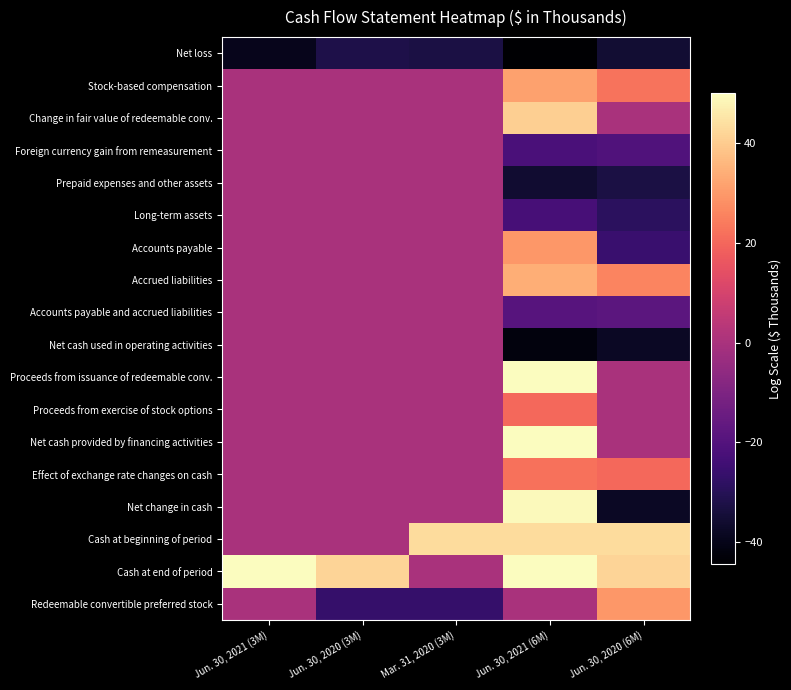

Reading right to left, extract all data points from this chart.

Net loss: Jun. 30, 2020 (6M)=-35.5	Jun. 30, 2021 (6M)=-44.4	Mar. 31, 2020 (3M)=-32.8	Jun. 30, 2020 (3M)=-32.1	Jun. 30, 2021 (3M)=-39.4
Stock-based compensation: Jun. 30, 2020 (6M)=22.7	Jun. 30, 2021 (6M)=31.3	Mar. 31, 2020 (3M)=0.0	Jun. 30, 2020 (3M)=0.0	Jun. 30, 2021 (3M)=0.0
Change in fair value of redeemable conv.: Jun. 30, 2020 (6M)=0.0	Jun. 30, 2021 (6M)=40.7	Mar. 31, 2020 (3M)=0.0	Jun. 30, 2020 (3M)=0.0	Jun. 30, 2021 (3M)=0.0
Foreign currency gain from remeasurement: Jun. 30, 2020 (6M)=-20.5	Jun. 30, 2021 (6M)=-22.2	Mar. 31, 2020 (3M)=0.0	Jun. 30, 2020 (3M)=0.0	Jun. 30, 2021 (3M)=0.0
Prepaid expenses and other assets: Jun. 30, 2020 (6M)=-32.6	Jun. 30, 2021 (6M)=-35.8	Mar. 31, 2020 (3M)=0.0	Jun. 30, 2020 (3M)=0.0	Jun. 30, 2021 (3M)=0.0
Long-term assets: Jun. 30, 2020 (6M)=-28.7	Jun. 30, 2021 (6M)=-22.9	Mar. 31, 2020 (3M)=0.0	Jun. 30, 2020 (3M)=0.0	Jun. 30, 2021 (3M)=0.0
Accounts payable: Jun. 30, 2020 (6M)=-25.8	Jun. 30, 2021 (6M)=29.4	Mar. 31, 2020 (3M)=0.0	Jun. 30, 2020 (3M)=0.0	Jun. 30, 2021 (3M)=0.0
Accrued liabilities: Jun. 30, 2020 (6M)=25.8	Jun. 30, 2021 (6M)=33.8	Mar. 31, 2020 (3M)=0.0	Jun. 30, 2020 (3M)=0.0	Jun. 30, 2021 (3M)=0.0
Accounts payable and accrued liabilities: Jun. 30, 2020 (6M)=-18.0	Jun. 30, 2021 (6M)=-19.1	Mar. 31, 2020 (3M)=0.0	Jun. 30, 2020 (3M)=0.0	Jun. 30, 2021 (3M)=0.0
Net cash used in operating activities: Jun. 30, 2020 (6M)=-37.8	Jun. 30, 2021 (6M)=-41.8	Mar. 31, 2020 (3M)=0.0	Jun. 30, 2020 (3M)=0.0	Jun. 30, 2021 (3M)=0.0
Proceeds from issuance of redeemable conv.: Jun. 30, 2020 (6M)=0.0	Jun. 30, 2021 (6M)=49.7	Mar. 31, 2020 (3M)=0.0	Jun. 30, 2020 (3M)=0.0	Jun. 30, 2021 (3M)=0.0
Proceeds from exercise of stock options: Jun. 30, 2020 (6M)=0.0	Jun. 30, 2021 (6M)=20.5	Mar. 31, 2020 (3M)=0.0	Jun. 30, 2020 (3M)=0.0	Jun. 30, 2021 (3M)=0.0
Net cash provided by financing activities: Jun. 30, 2020 (6M)=0.0	Jun. 30, 2021 (6M)=49.7	Mar. 31, 2020 (3M)=0.0	Jun. 30, 2020 (3M)=0.0	Jun. 30, 2021 (3M)=0.0
Effect of exchange rate changes on cash: Jun. 30, 2020 (6M)=20.5	Jun. 30, 2021 (6M)=22.2	Mar. 31, 2020 (3M)=0.0	Jun. 30, 2020 (3M)=0.0	Jun. 30, 2021 (3M)=0.0
Net change in cash: Jun. 30, 2020 (6M)=-37.8	Jun. 30, 2021 (6M)=49.0	Mar. 31, 2020 (3M)=0.0	Jun. 30, 2020 (3M)=0.0	Jun. 30, 2021 (3M)=0.0
Cash at beginning of period: Jun. 30, 2020 (6M)=43.3	Jun. 30, 2021 (6M)=43.1	Mar. 31, 2020 (3M)=43.3	Jun. 30, 2020 (3M)=0.0	Jun. 30, 2021 (3M)=0.0
Cash at end of period: Jun. 30, 2020 (6M)=41.8	Jun. 30, 2021 (6M)=50.0	Mar. 31, 2020 (3M)=0.0	Jun. 30, 2020 (3M)=41.8	Jun. 30, 2021 (3M)=50.0
Redeemable convertible preferred stock: Jun. 30, 2020 (6M)=29.5	Jun. 30, 2021 (6M)=0.0	Mar. 31, 2020 (3M)=-26.4	Jun. 30, 2020 (3M)=-26.6	Jun. 30, 2021 (3M)=0.0